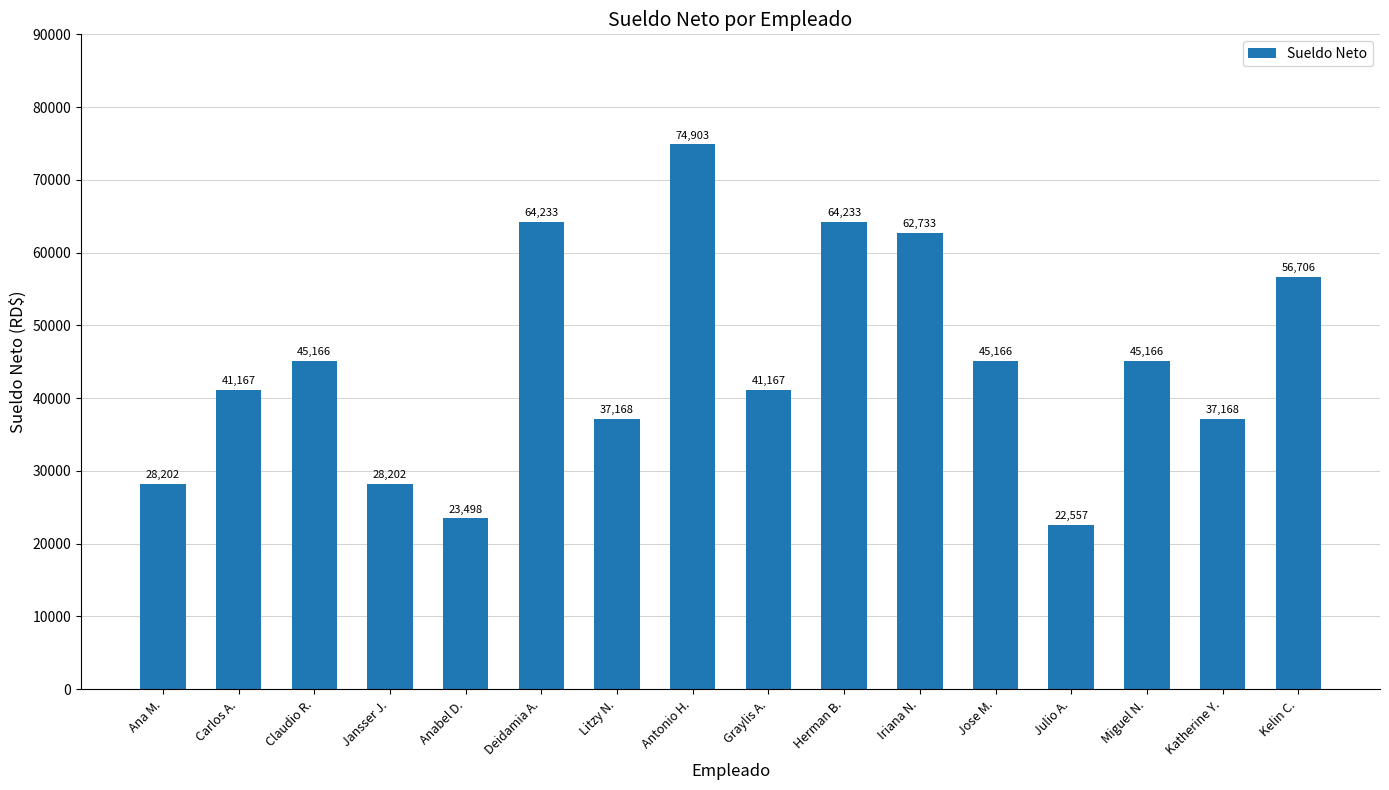

Between Jansser J. and Herman B., which is larger?

Herman B.